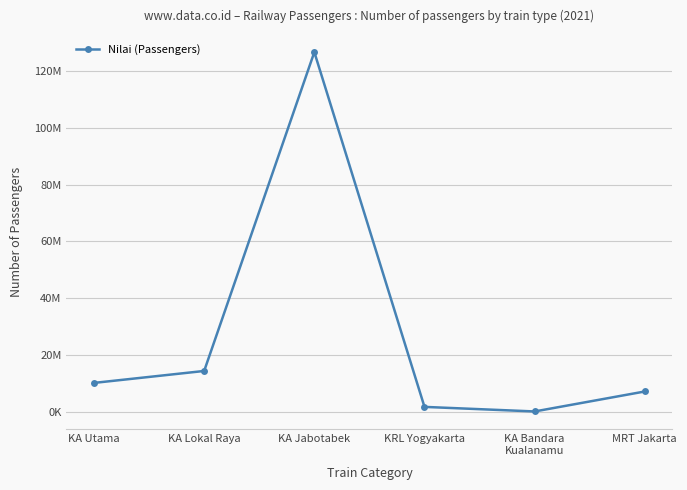

Is this an area chart (filled region under the line)?

No